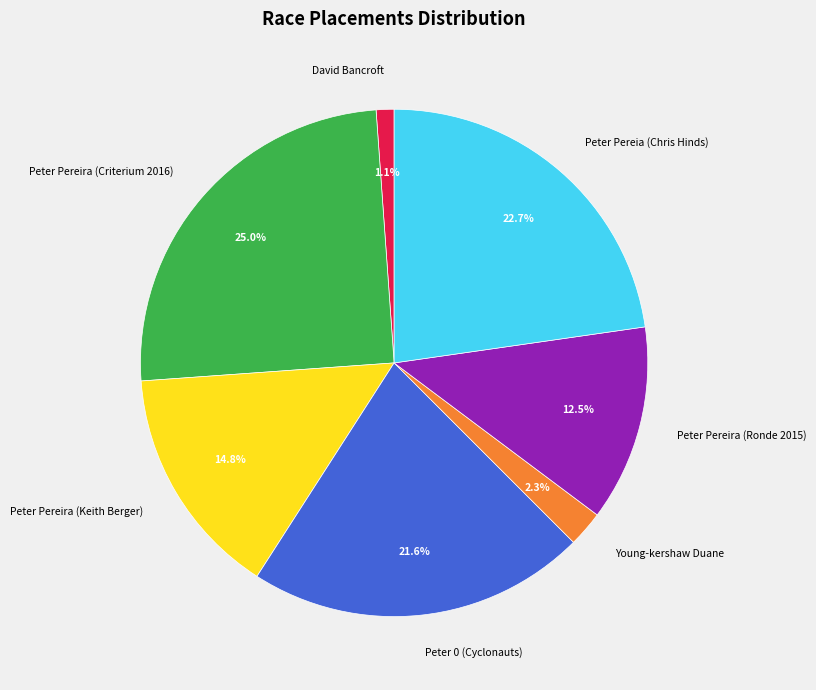

Between Peter Pereia (Chris Hinds) and Peter Pereira (Ronde 2015), which is larger?

Peter Pereia (Chris Hinds)